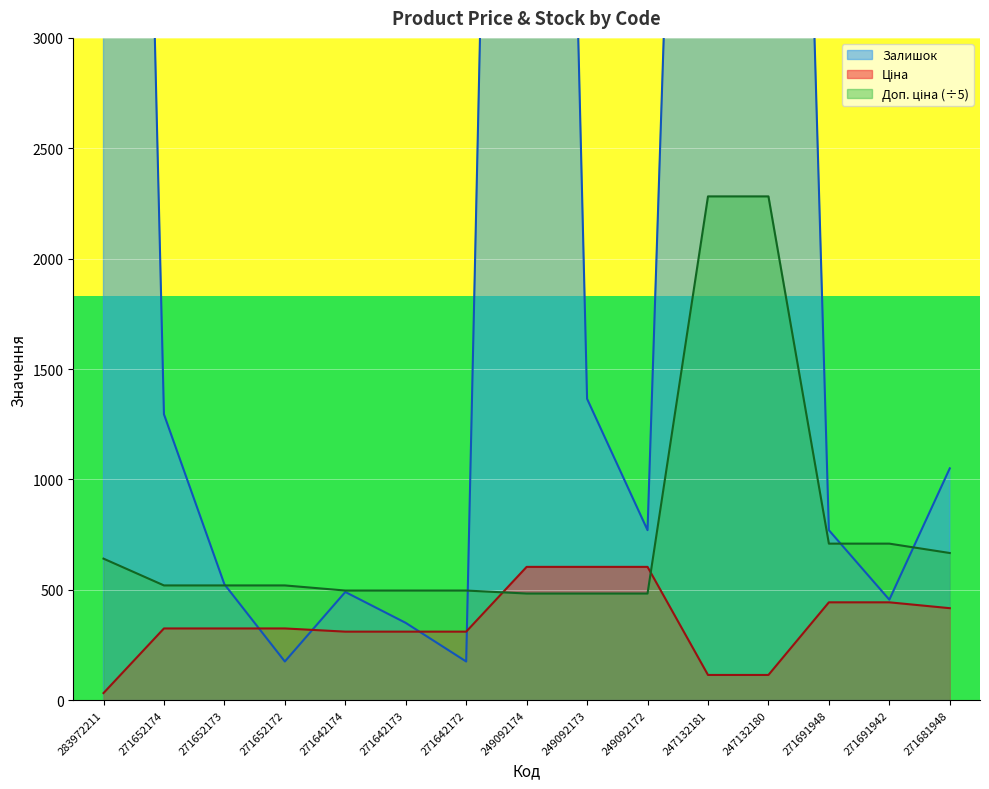

After their last crossing, which series has the higher values: Ціна or Доп. ціна?

Доп. ціна